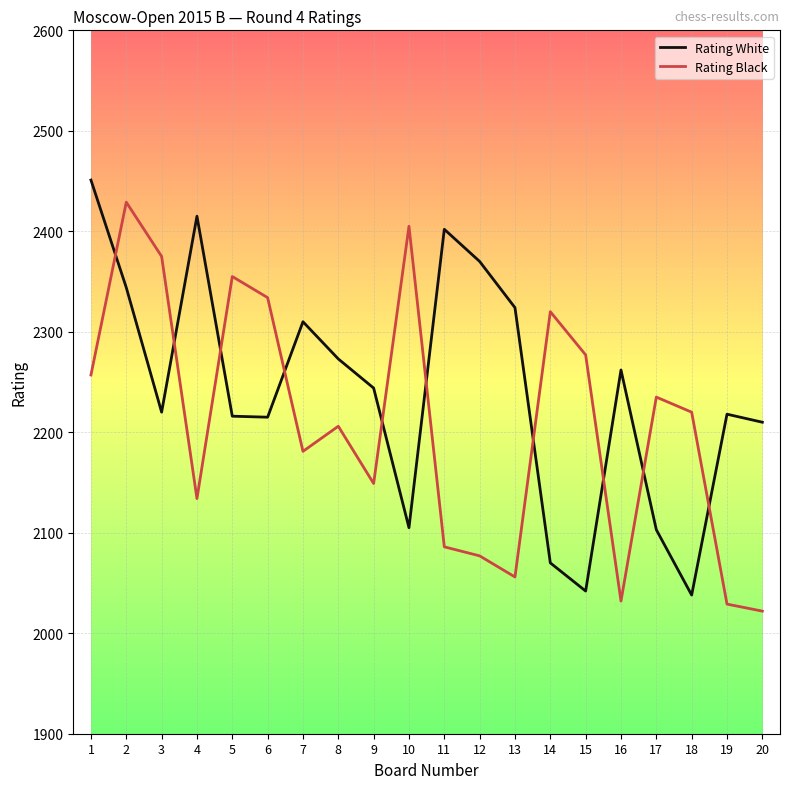

The value of Rating White at 12 is 4157. True or false?

False